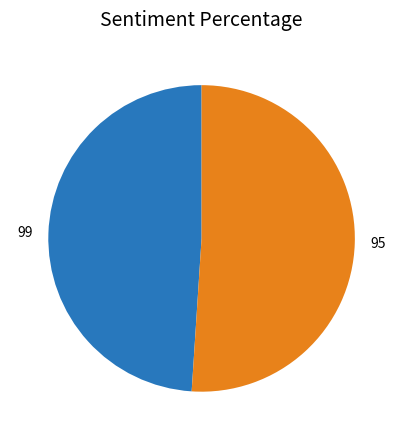

Count the number of slices in the pie.

2